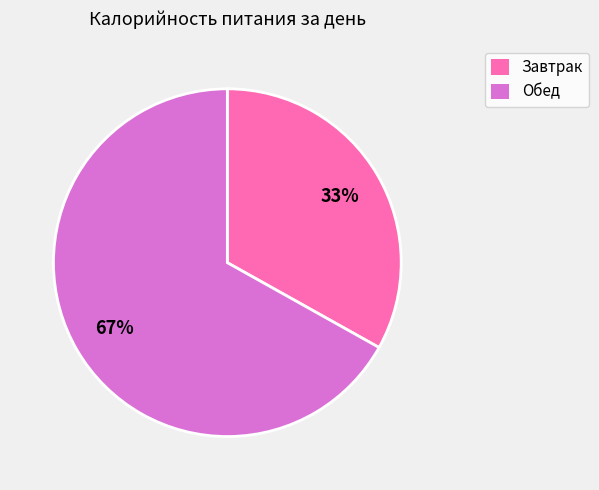

Between Завтрак and Обед, which is larger?

Обед